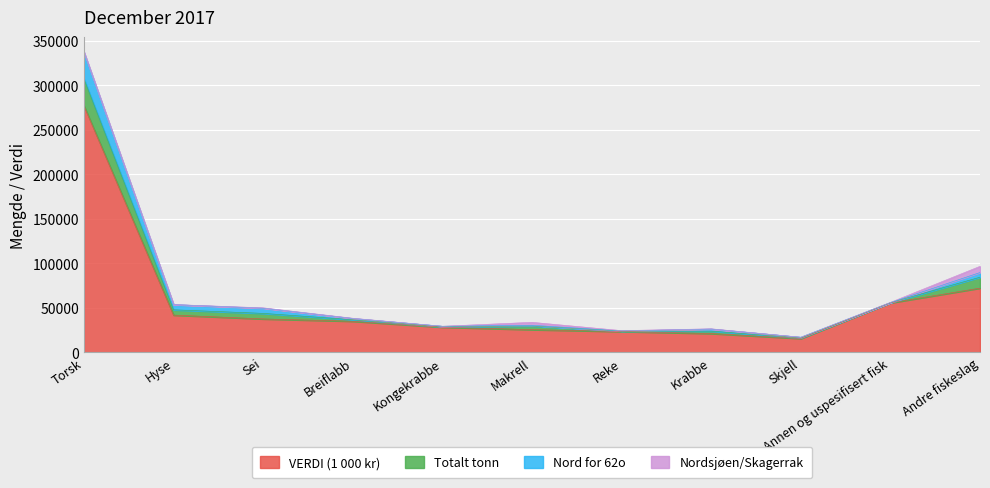

Which series has the largest range (max minus min)?

VERDI (1 000 kr)